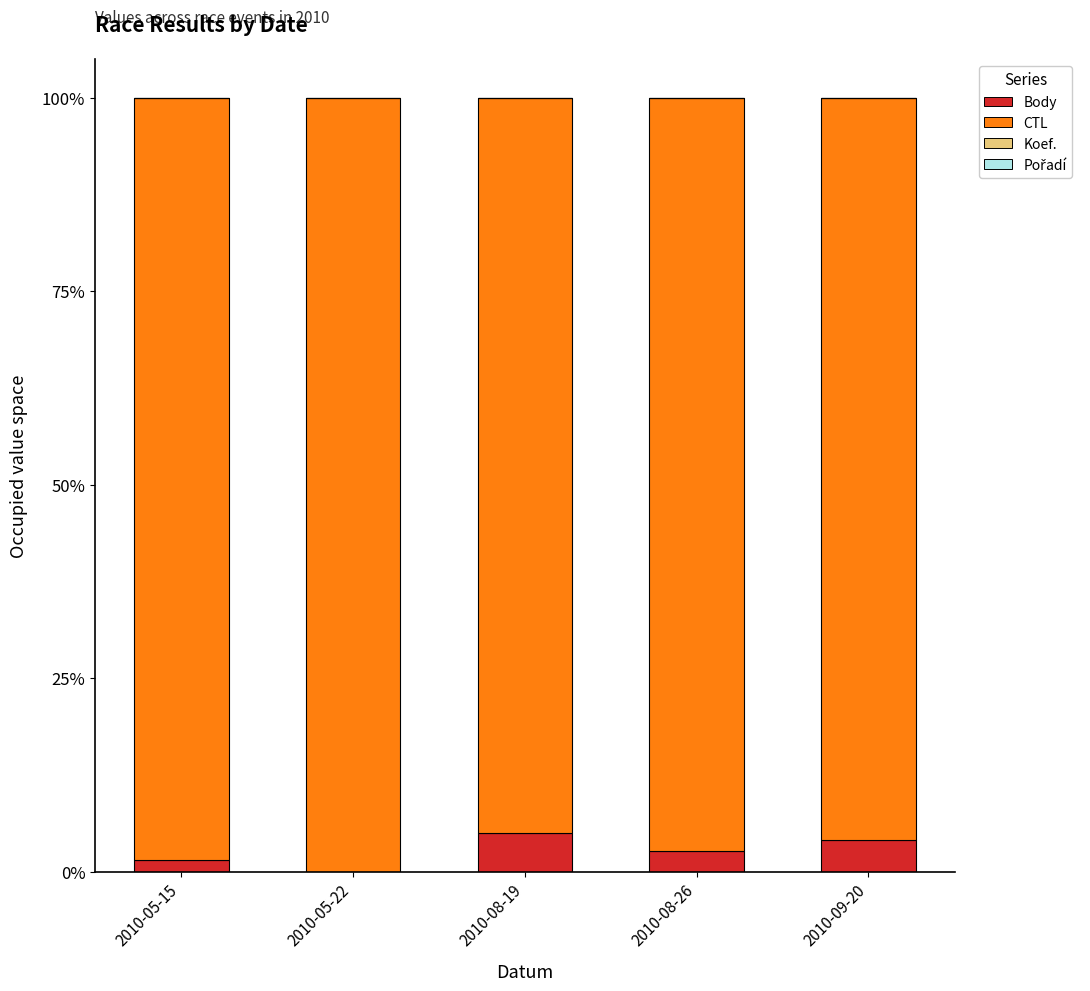

What position from the right is 2010-05-22?

4